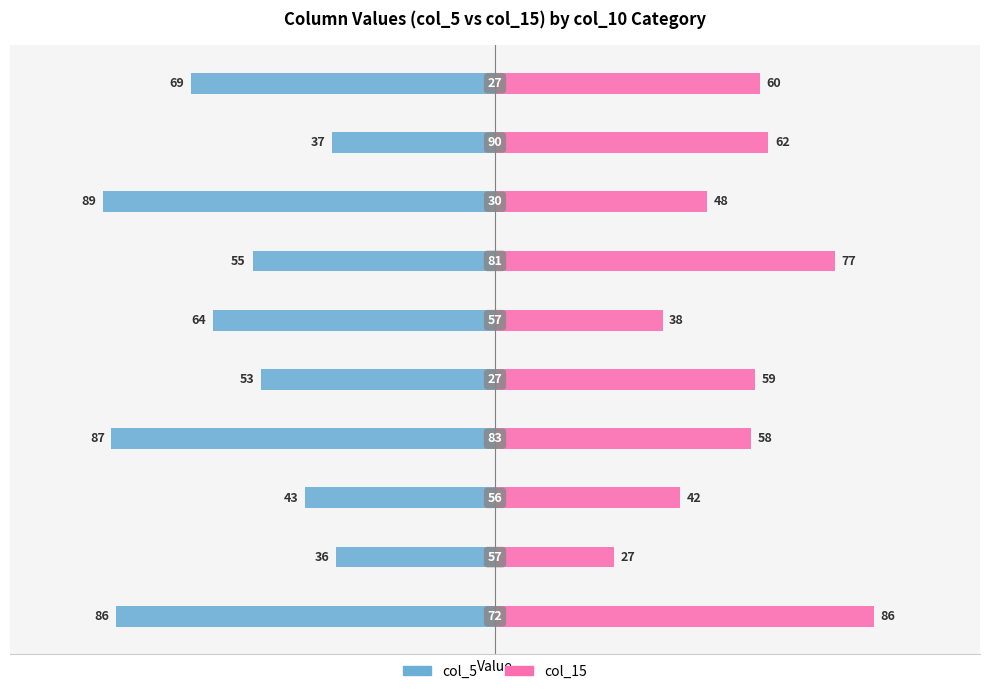

Is the value of col_5 at 5 greater than the value of col_15 at 4?

No